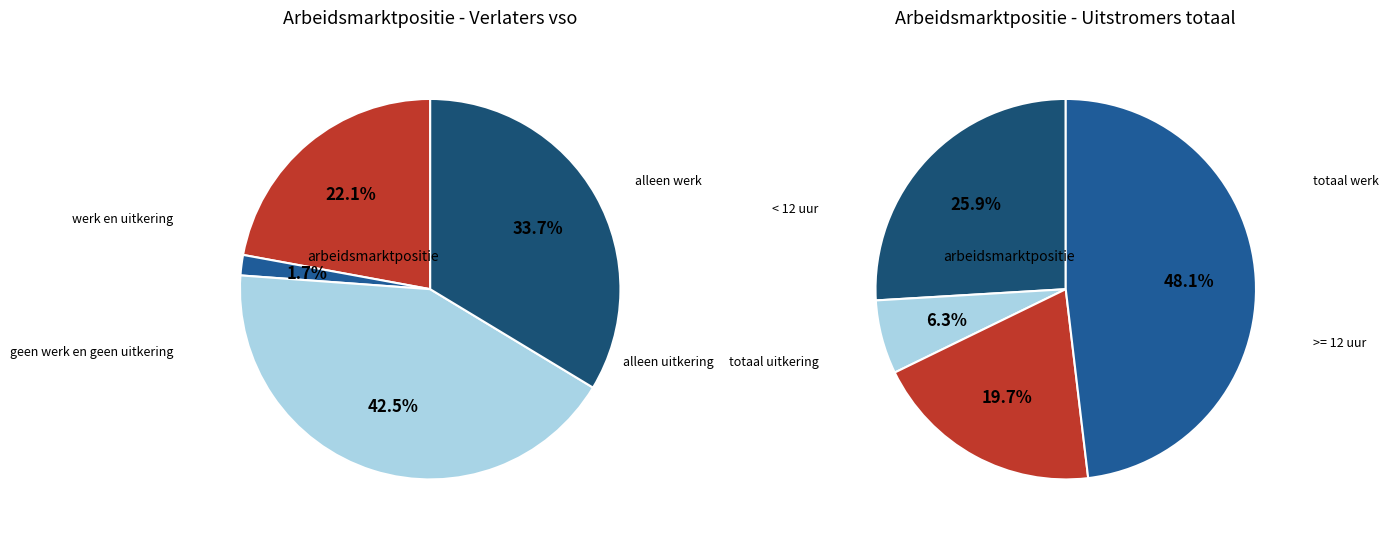

To the nearest percent, what is the average slice percentage?

25%